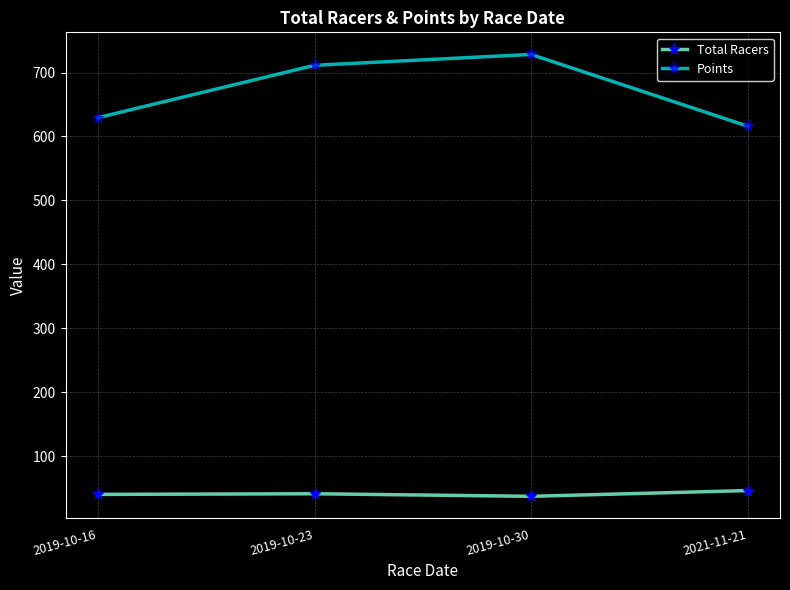

Where is the first local maximum for Total Racers?

2019-10-23